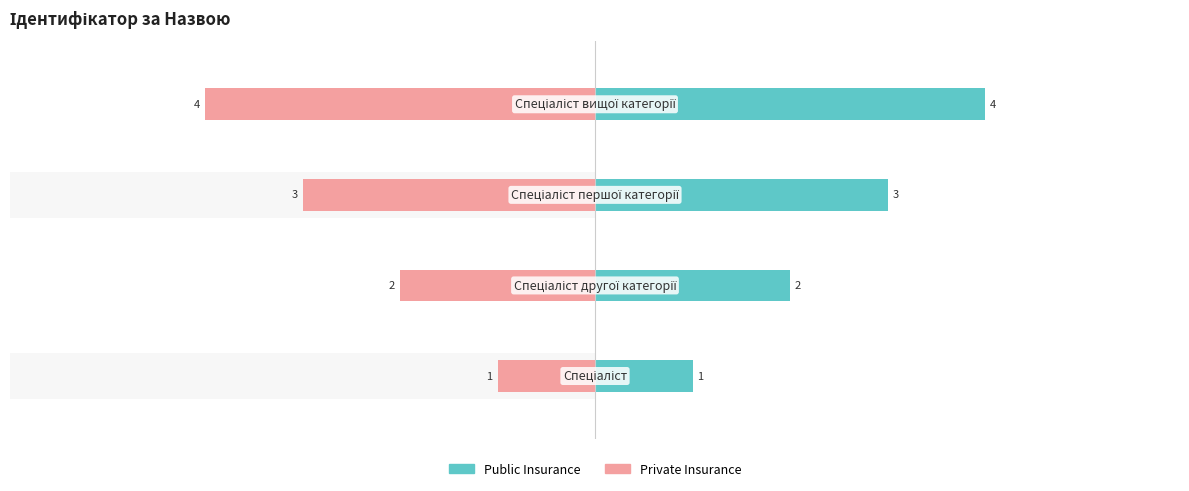

Which series has the largest total across all categories?

Public Insurance